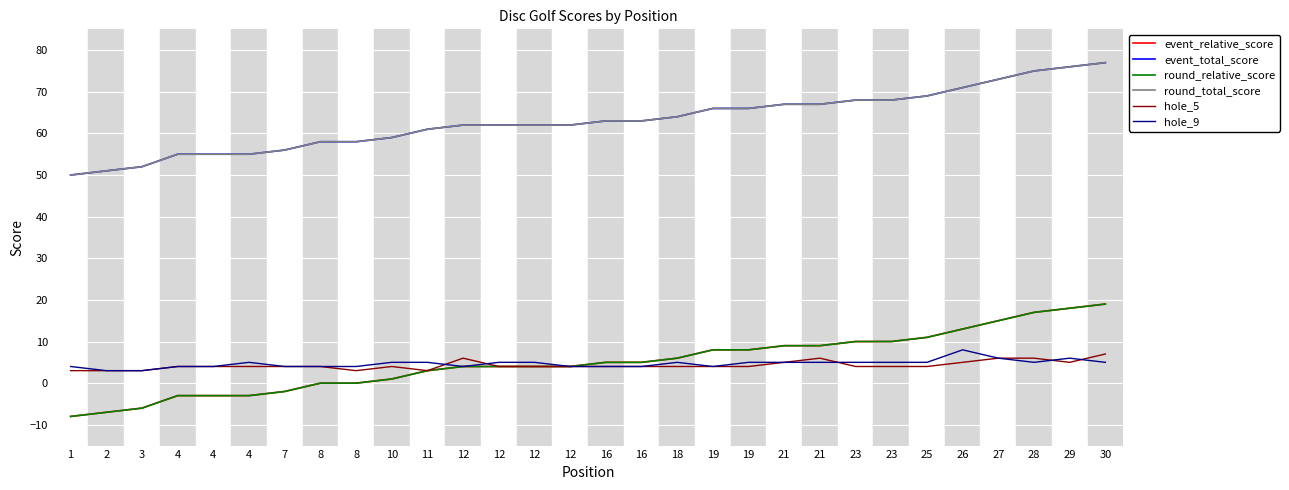

Is this an area chart (filled region under the line)?

No